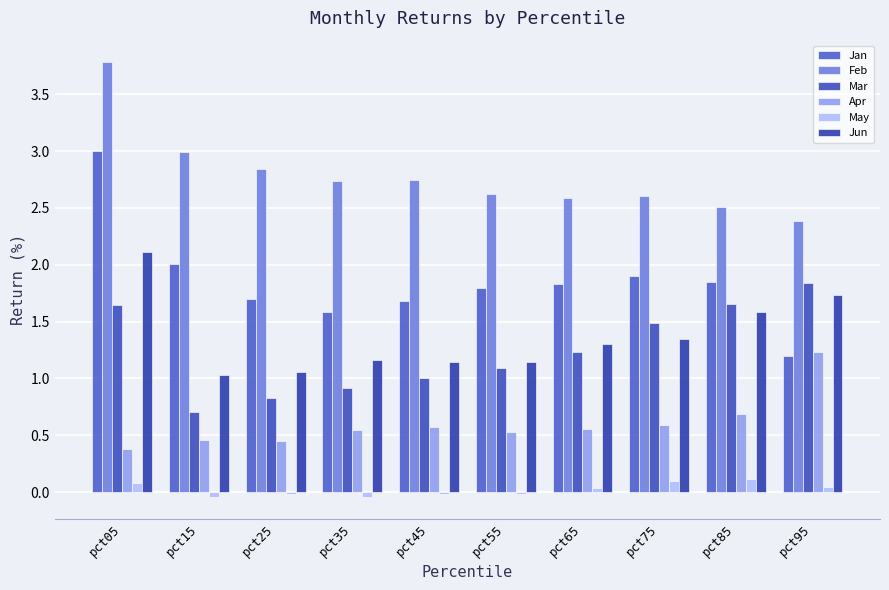

Are the bars horizontal?

No